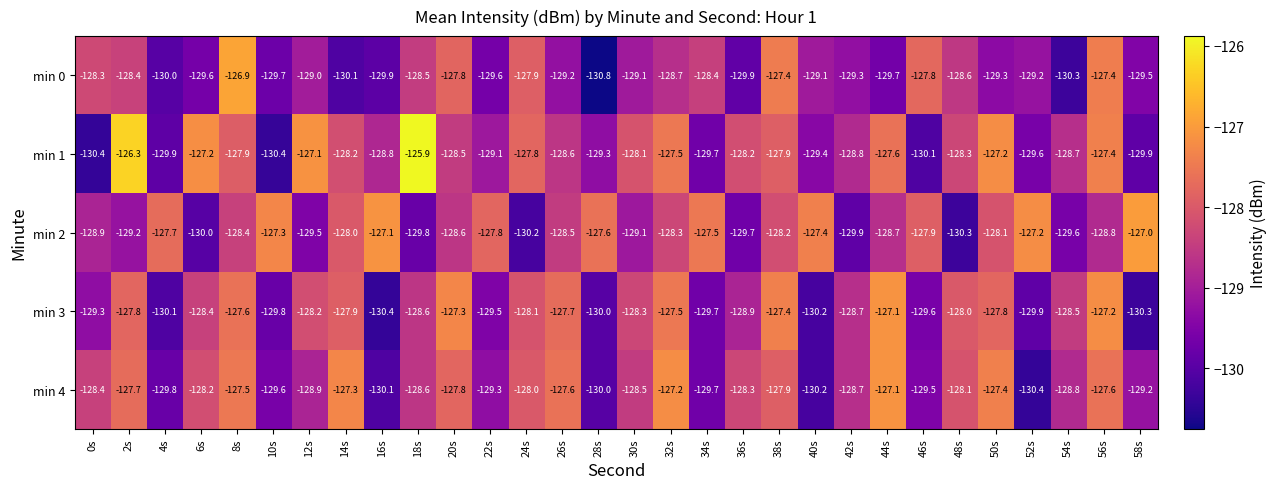

How many categories are shown in the chart?

30